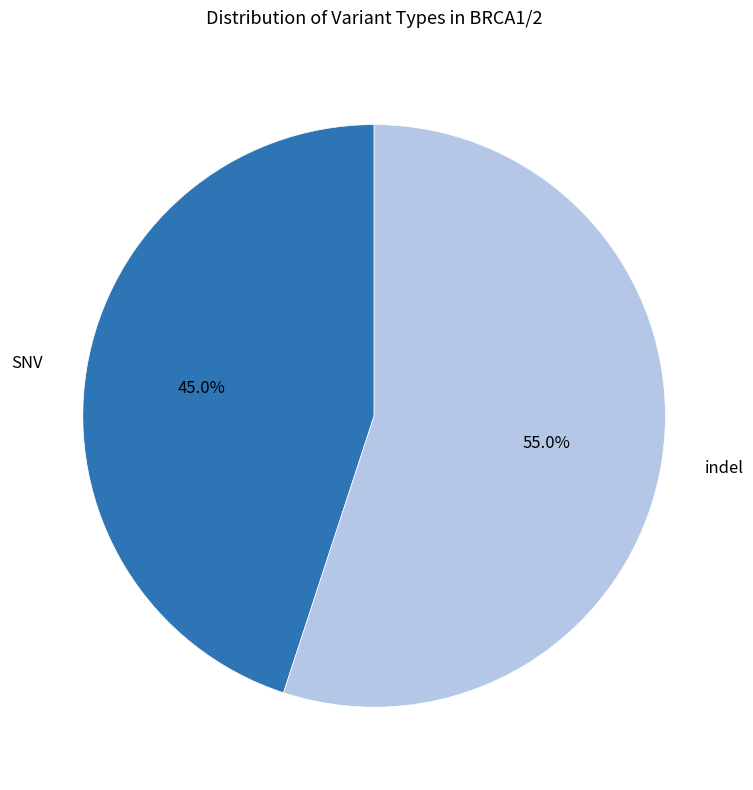

Is there a majority slice in this chart?

Yes